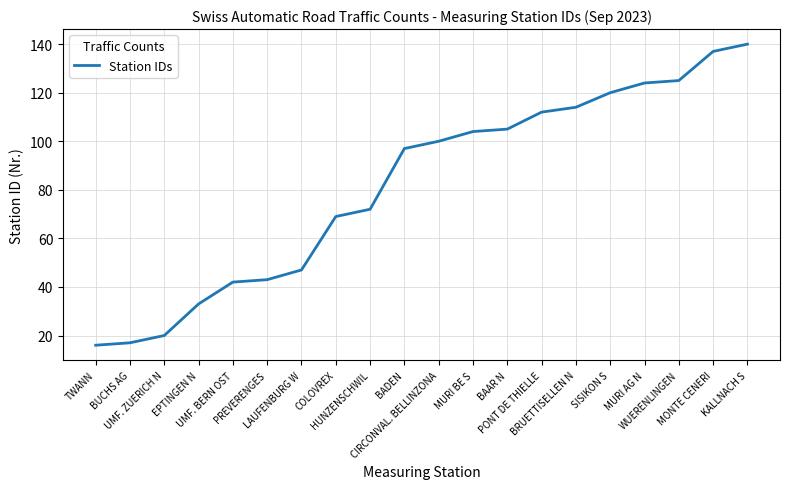

What is the greatest value displayed?

140